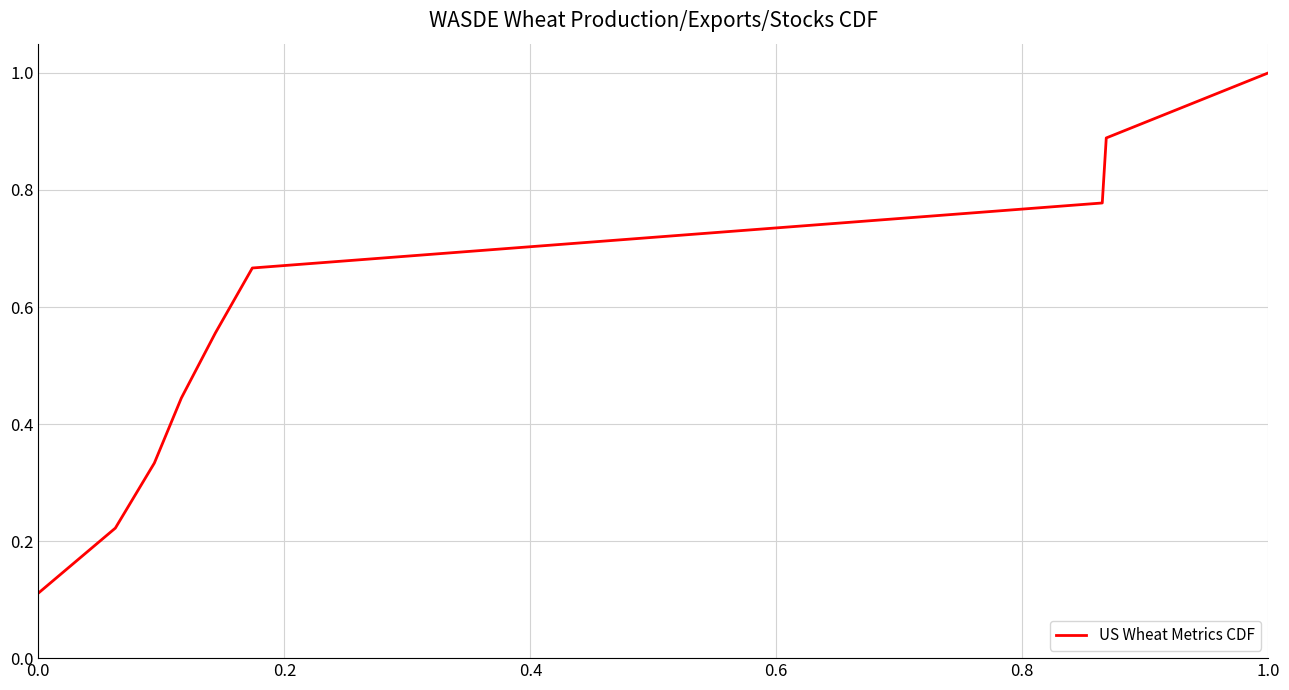

Is this an area chart (filled region under the line)?

No